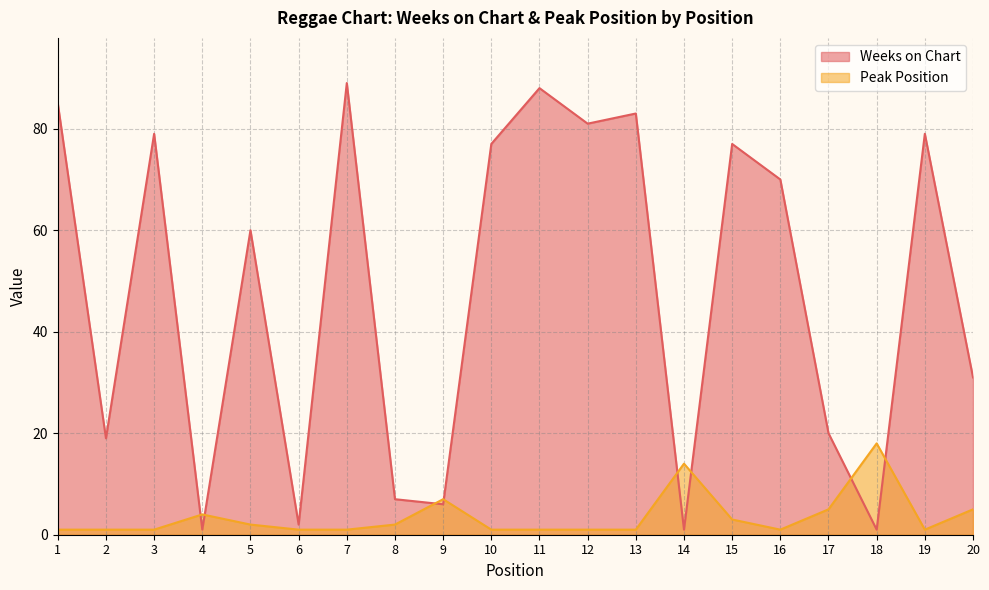

The value of Weeks on Chart at 3 is 52. True or false?

False